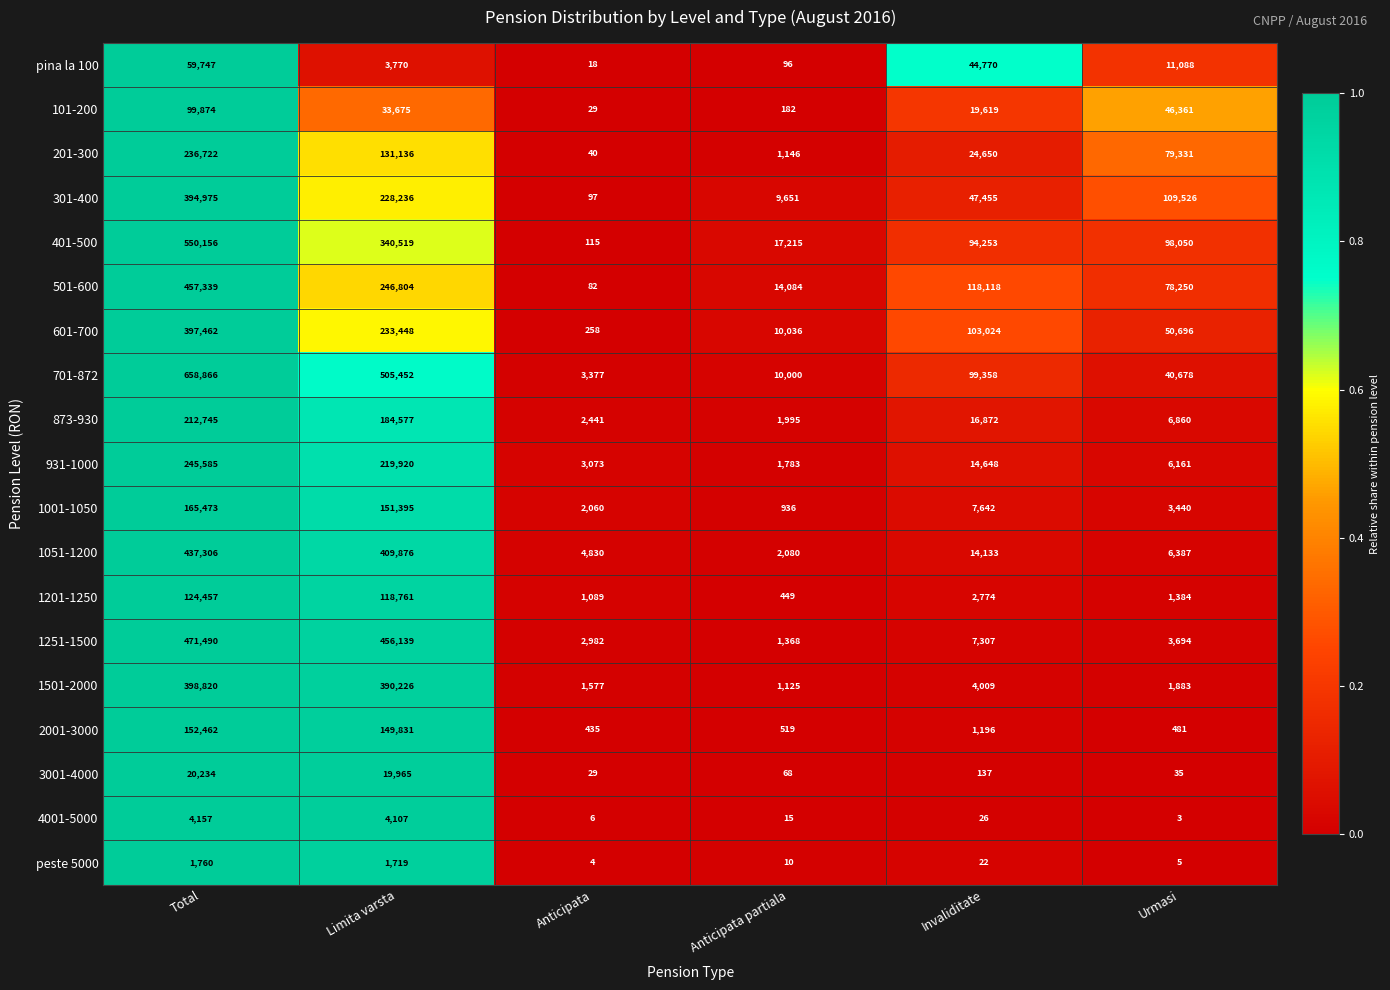

What is the difference between the maximum and minimum values in the 501-600 series?

457257